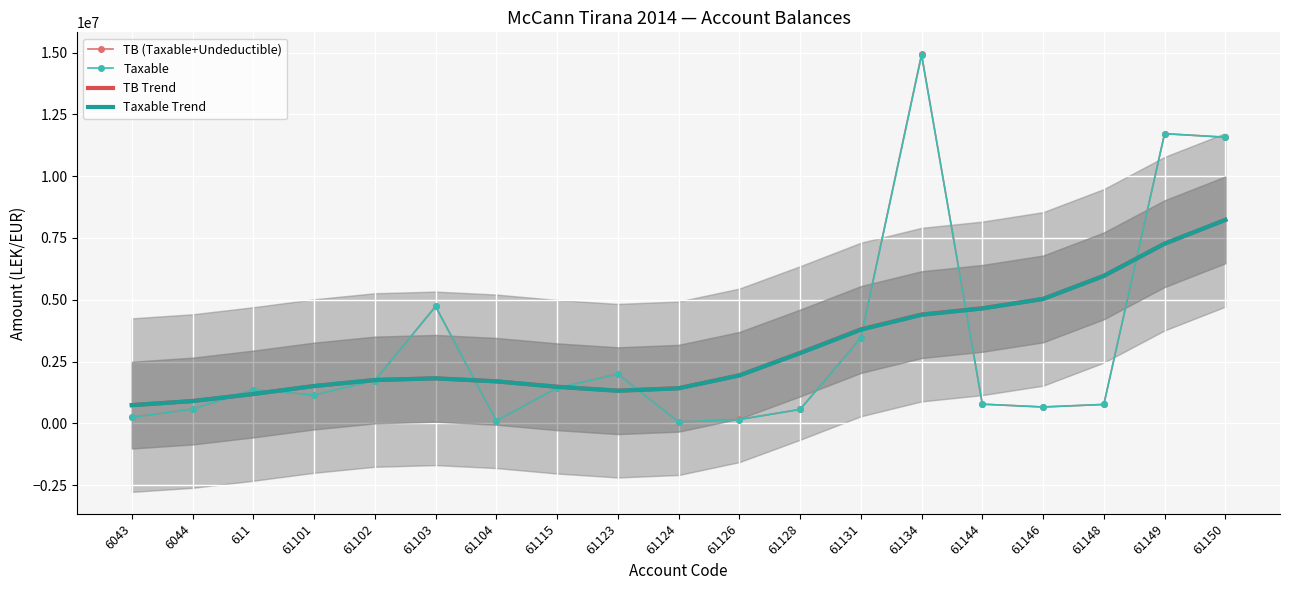

What is the difference between the maximum and minimum values in the Taxable Trend series?

7492466.8